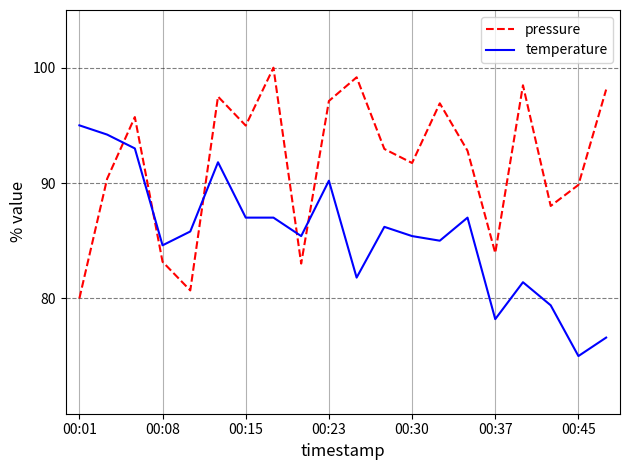

Which series has the largest total across all categories?

pressure